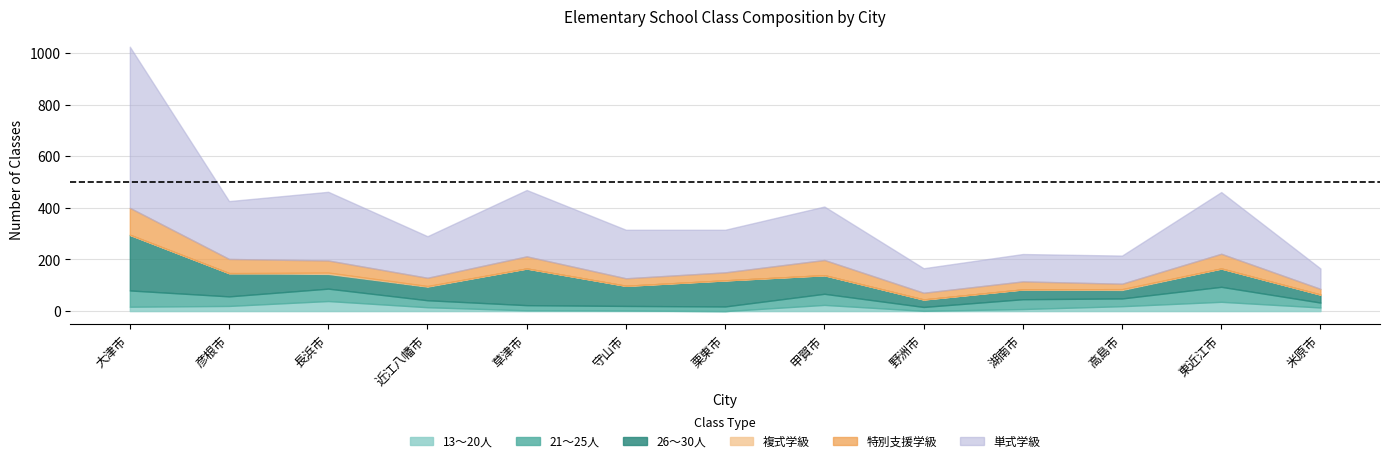

Read the 特別支援学級 value at 栗東市, to the nearest 10.

30